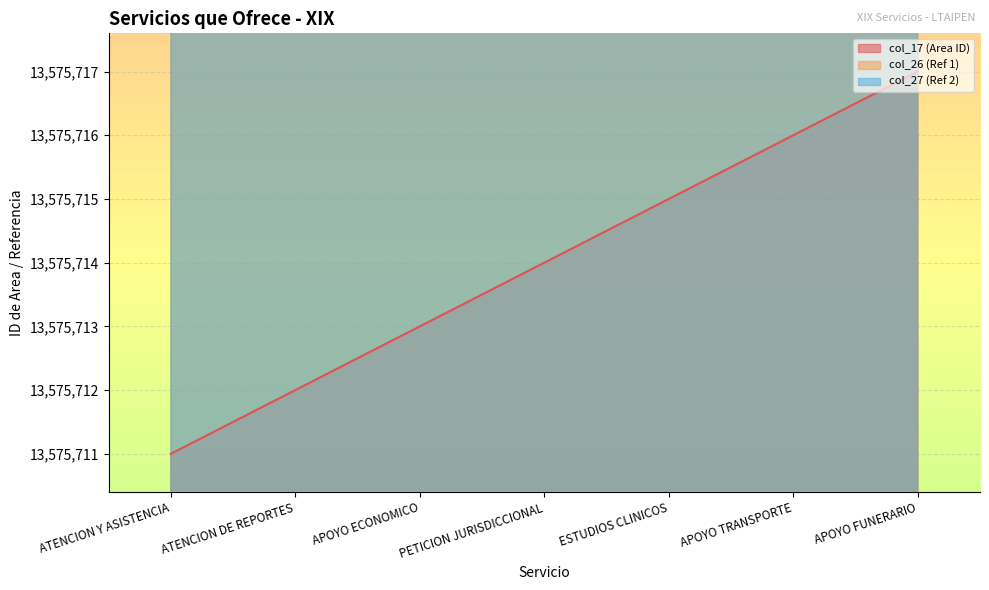

Which has a higher value, ESTUDIOS CLINICOS or APOYO TRANSPORTE?

APOYO TRANSPORTE